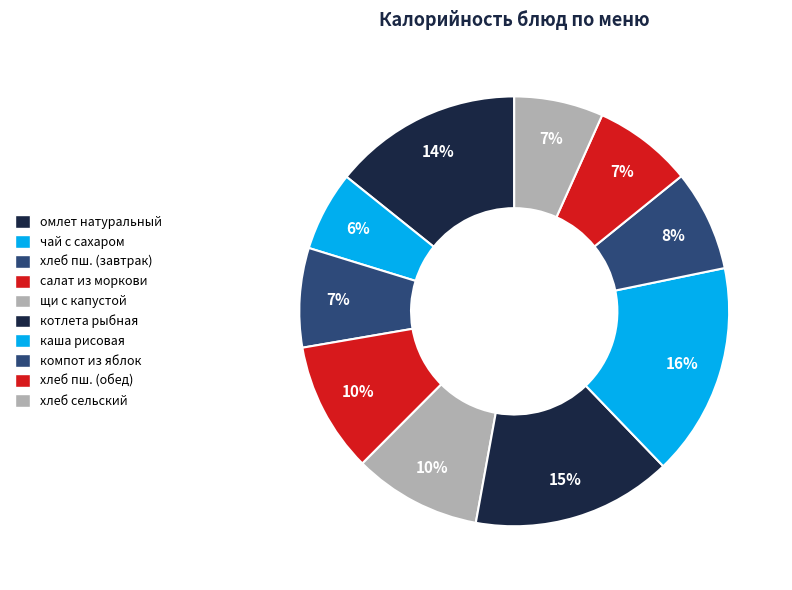

To the nearest percent, what is the difference between the largest and smallest slice percentages?

10%